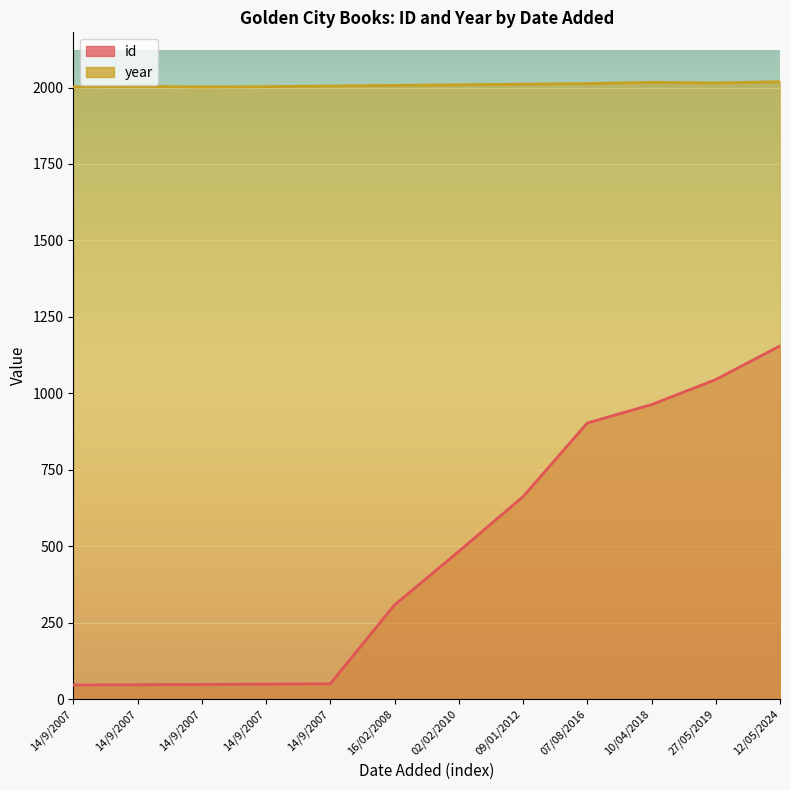

The value of id at 16/02/2008 is 308. True or false?

True